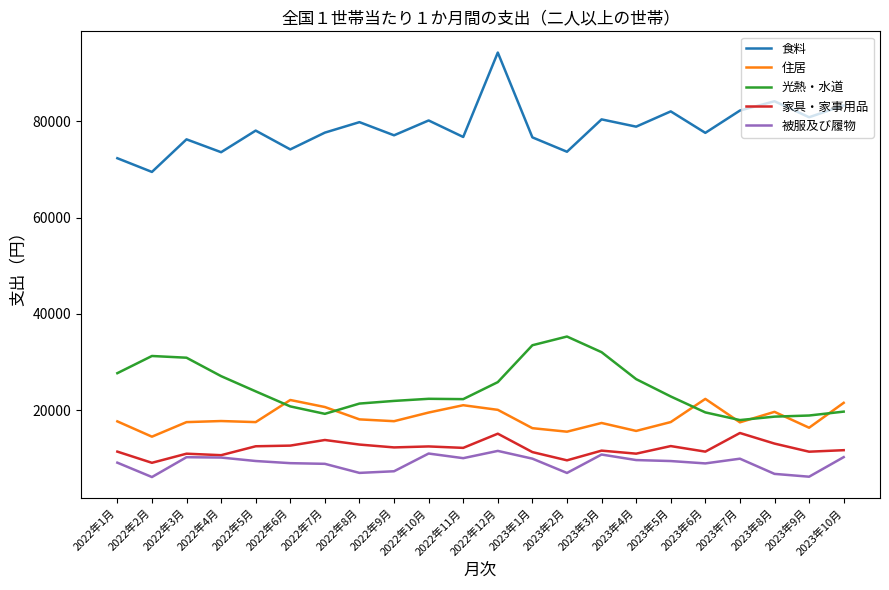

The value of 家具・家事用品 at 2022年1月 is 11356. True or false?

True